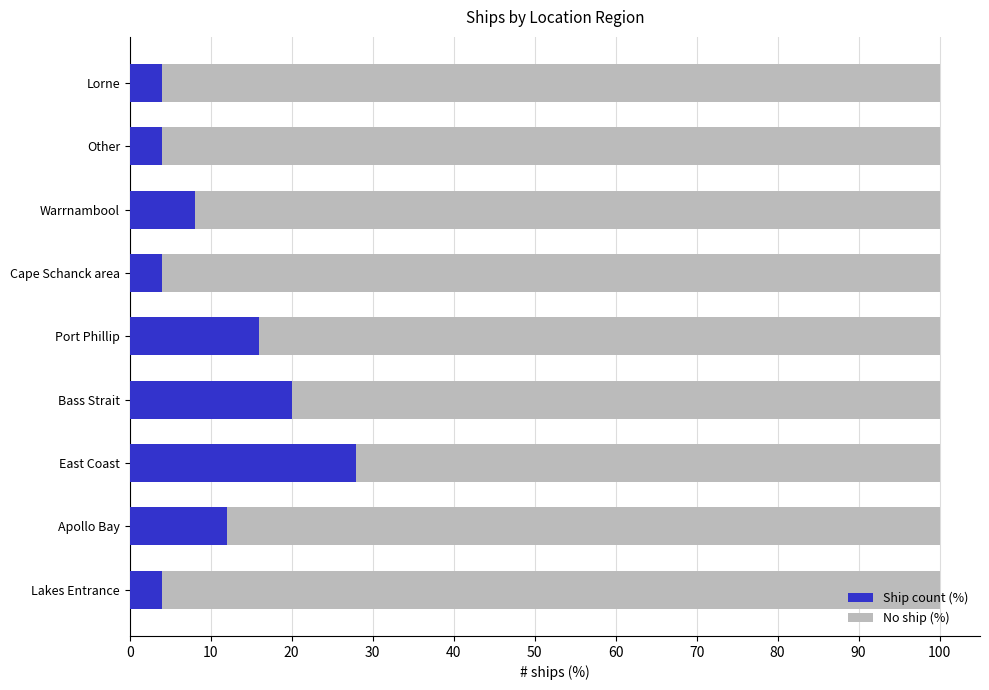

What is the total value across all series at Cape Schanck area?

100.0